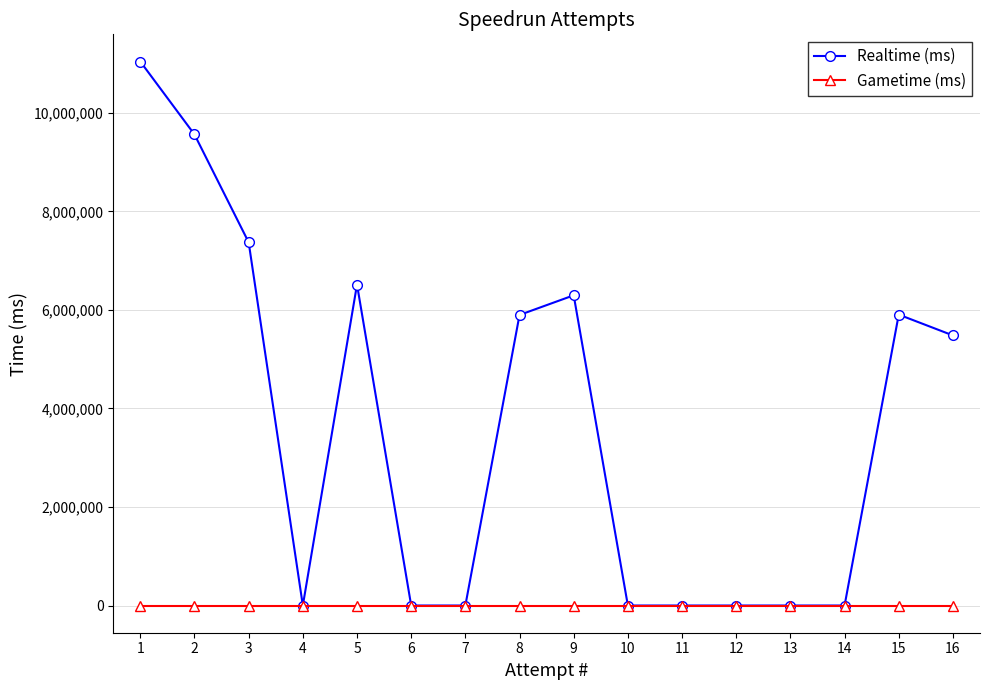

Does the chart have visible grid lines?

Yes